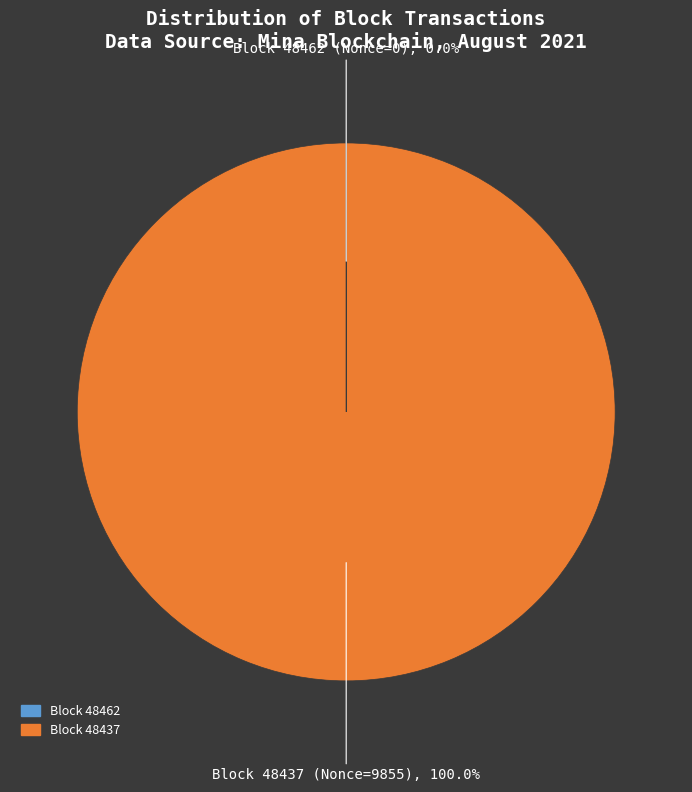

Does any single category account for the majority?

Yes